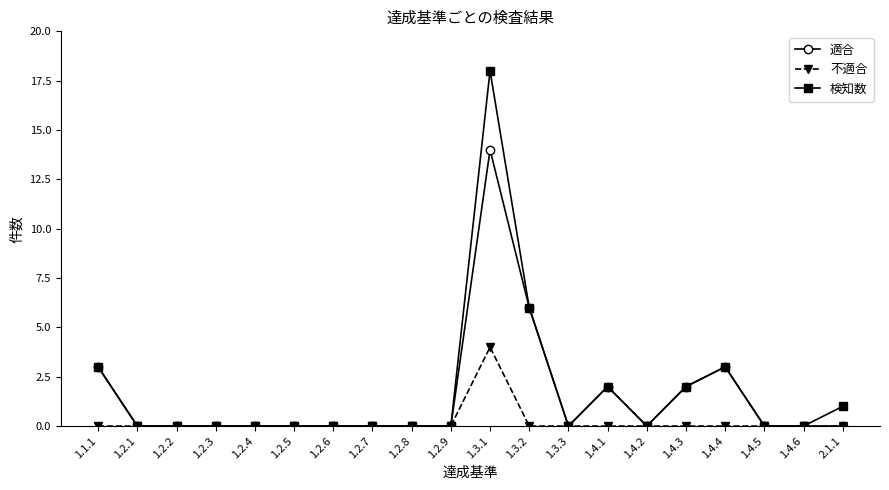

What is the greatest value displayed?

18